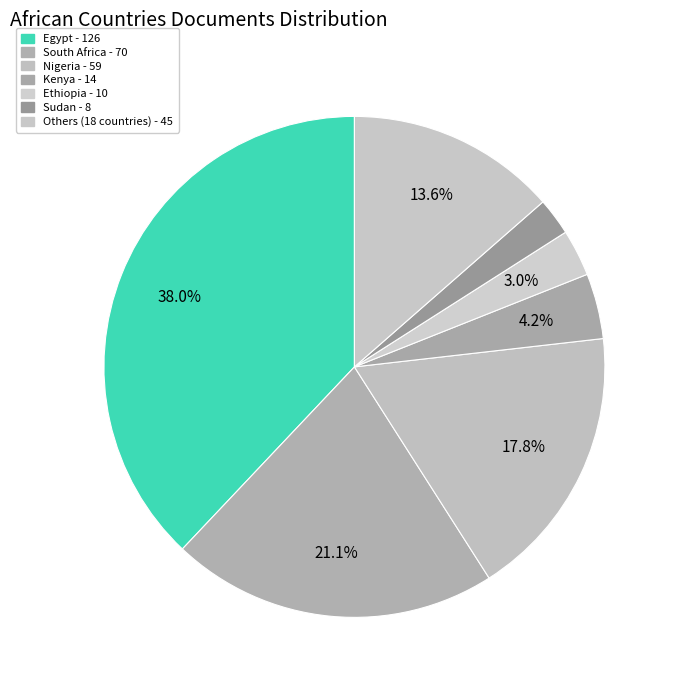

How many segments does this pie chart have?

7